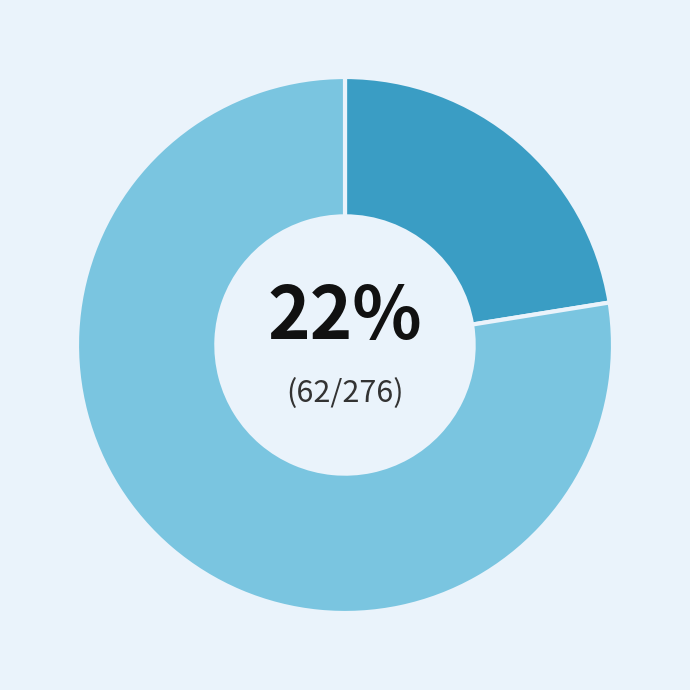

To the nearest percent, what is the average slice percentage?

50%